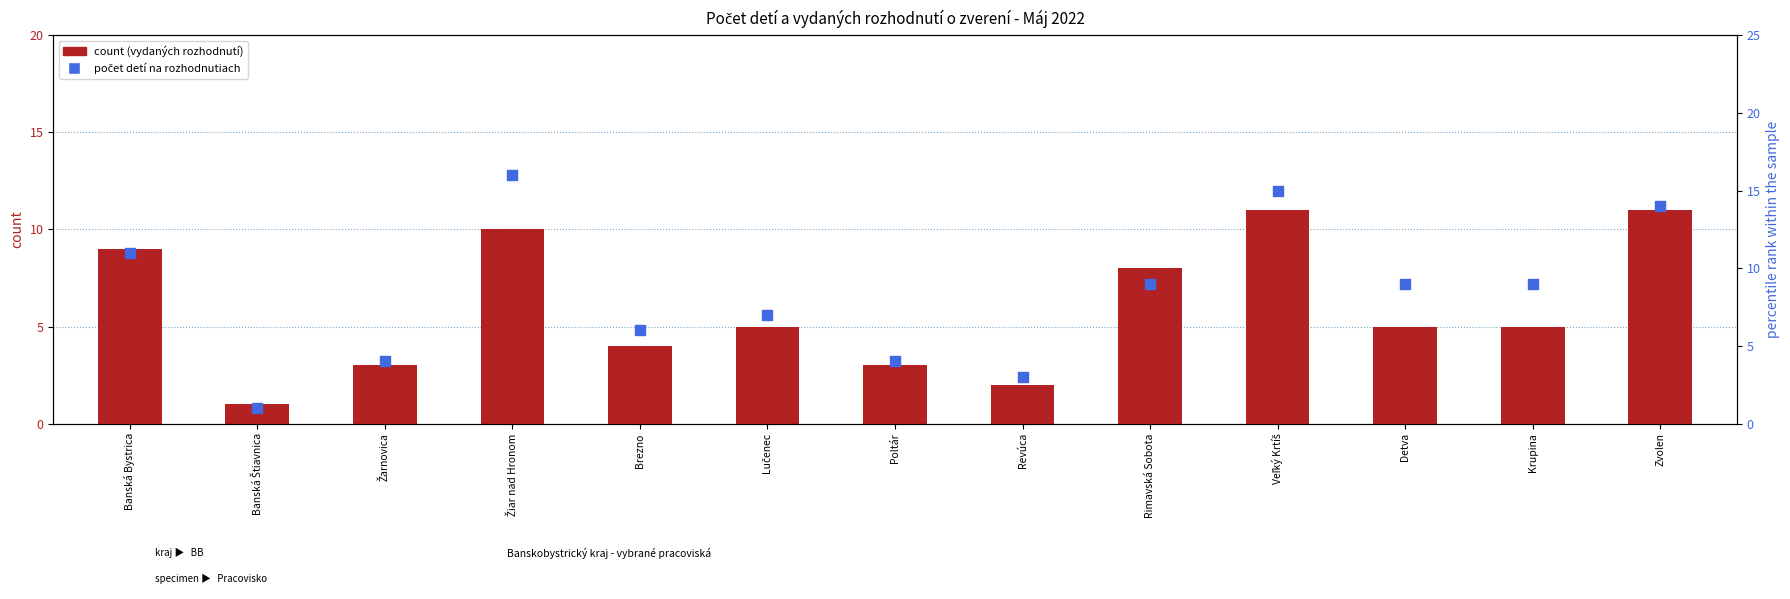

At which category is the sum across all series the highest?

Žiar nad Hronom